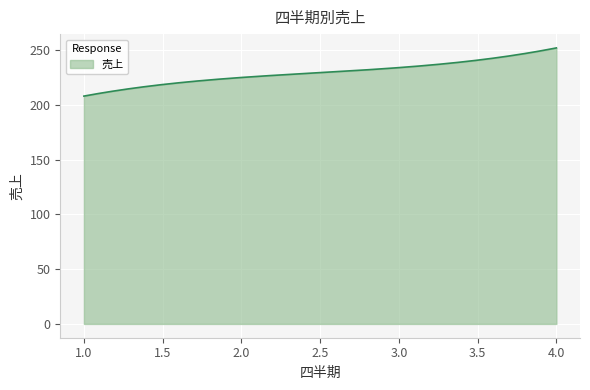

What is the maximum value shown in the chart?

252.0